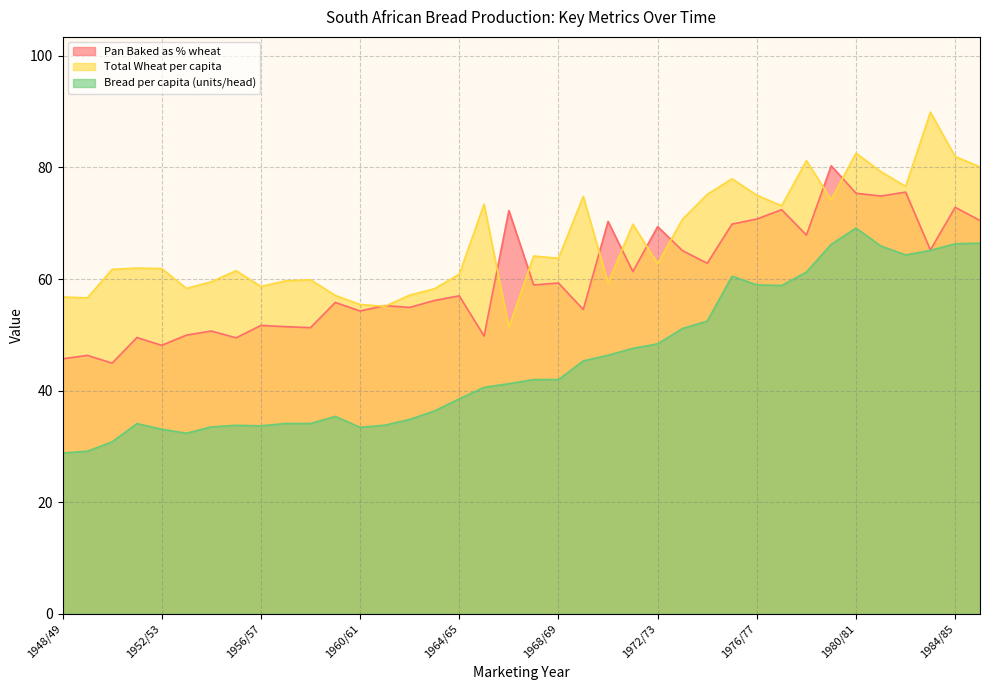

True or false: Pan Baked as % wheat and Total Wheat per capita cross at least once.

True